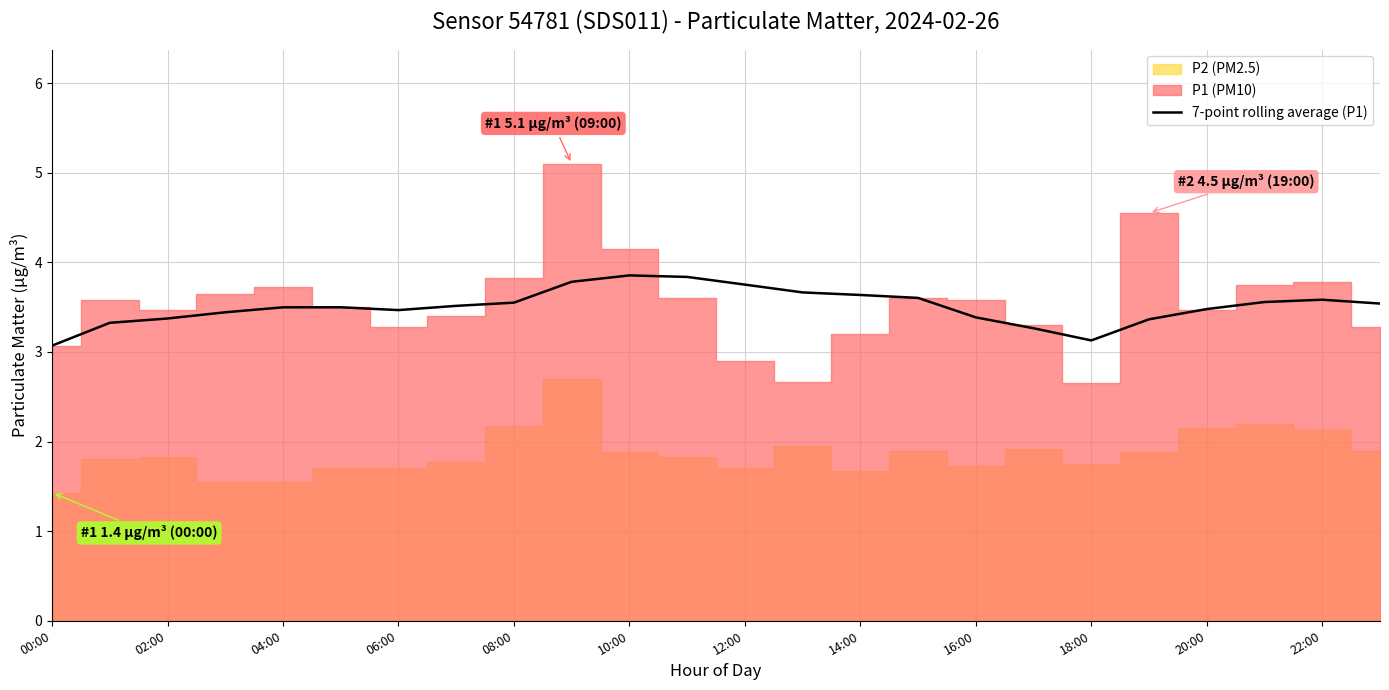

What position from the right is 19?

5